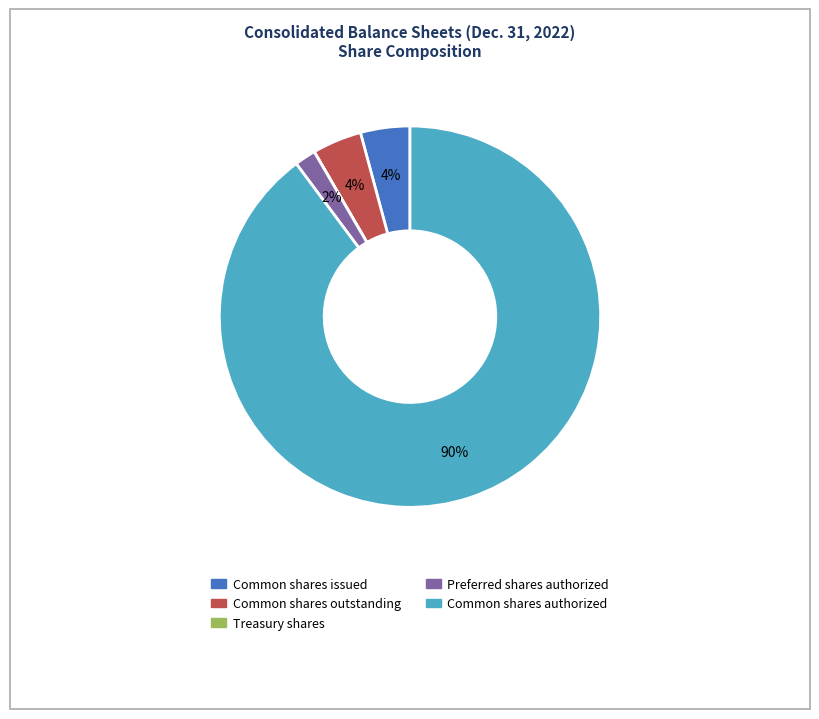

Is there any slice that represents more than half of the pie?

Yes